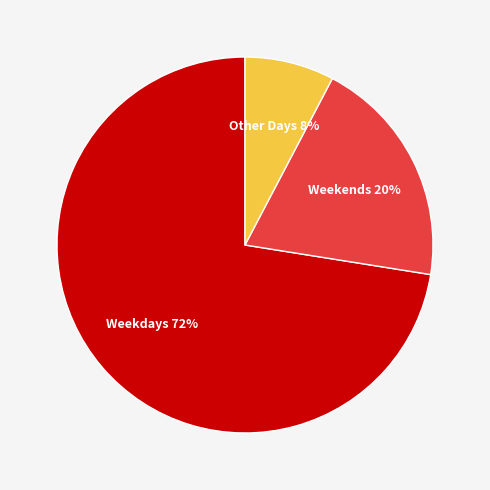

To the nearest percent, what is the average slice percentage?

33%